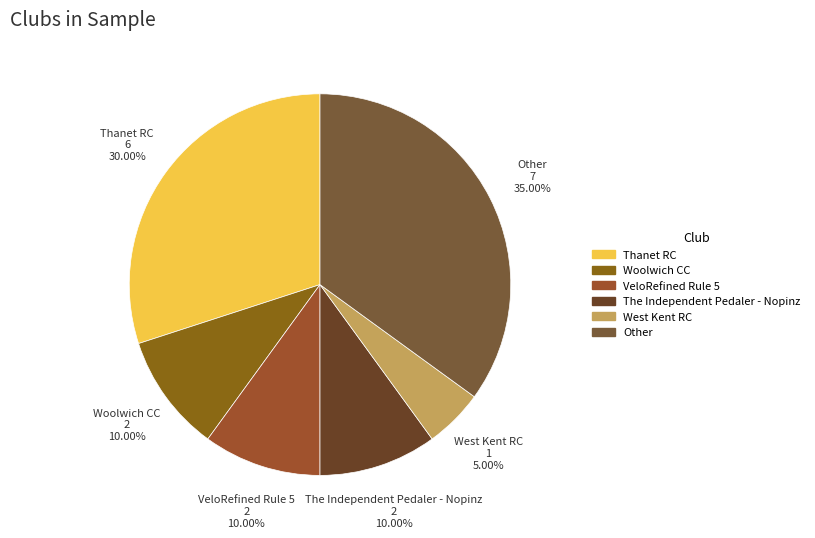

To the nearest percent, what is the average slice percentage?

17%